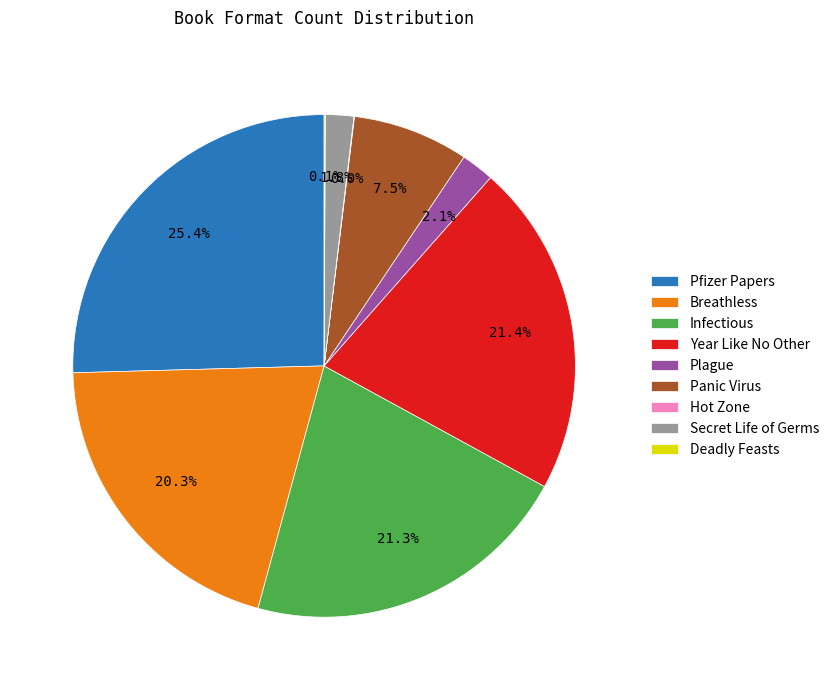

Does any single category account for the majority?

No